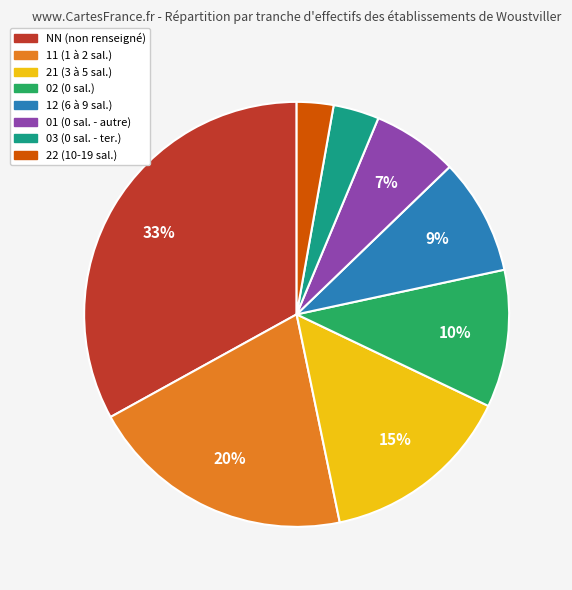

To the nearest percent, what is the average slice percentage?

12%